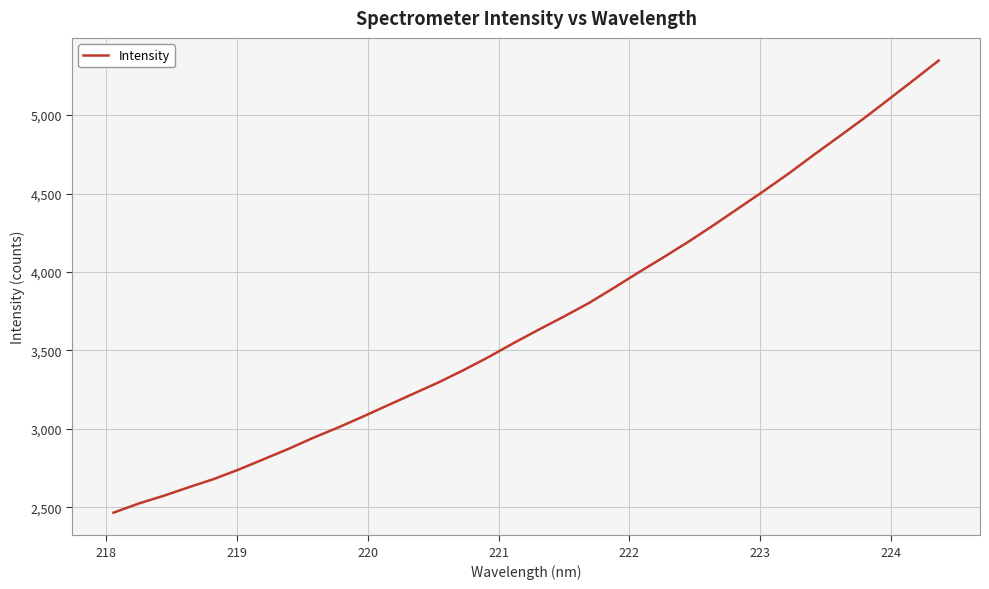

What is the smallest value displayed?

2465.1